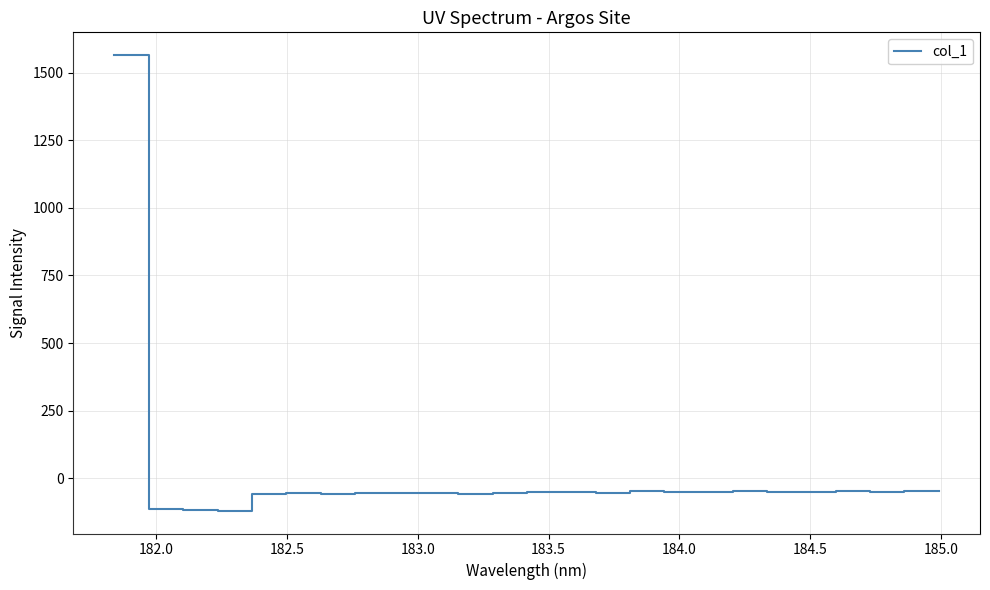

What is the smallest value displayed?

-119.9